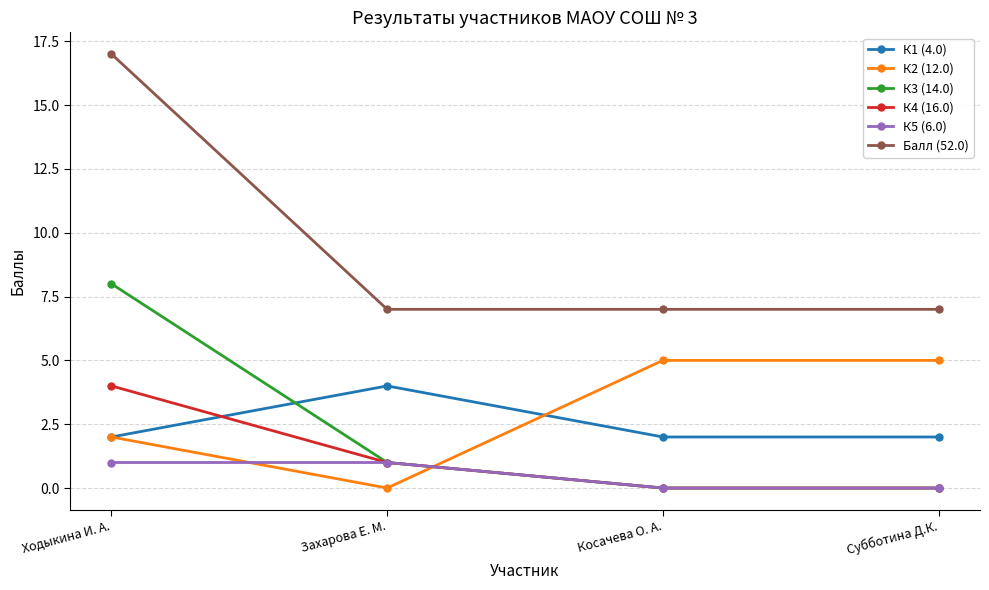

What is the average value of the Балл (52.0) series?

10